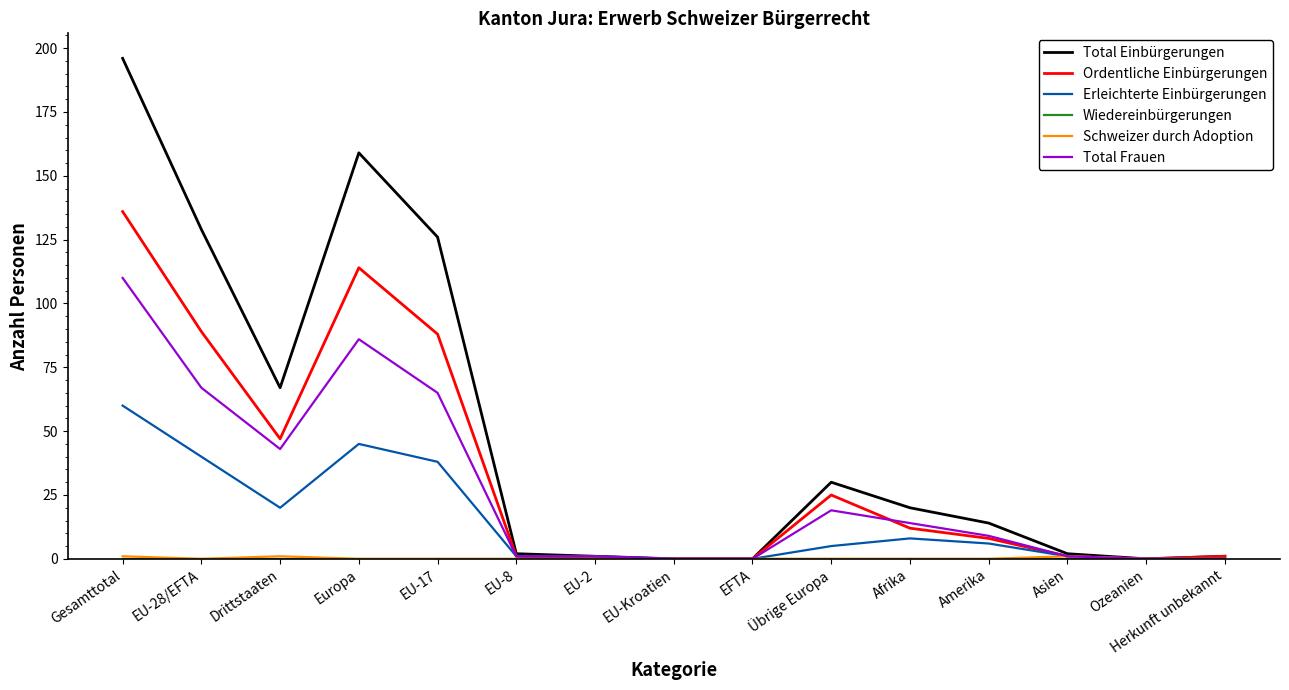

Which series has the largest total across all categories?

Total Einbürgerungen